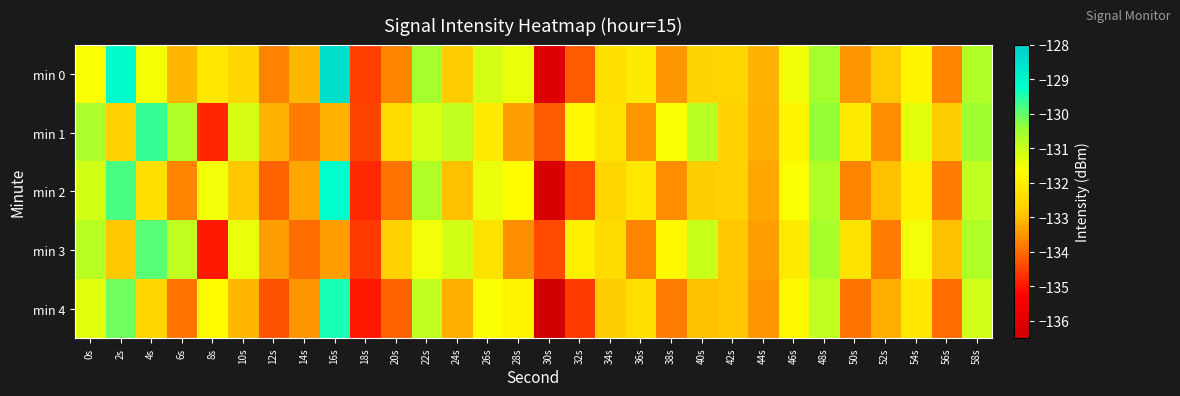

List the series in order of their peak value, lowest first.

min 3, min 1, min 4, min 2, min 0